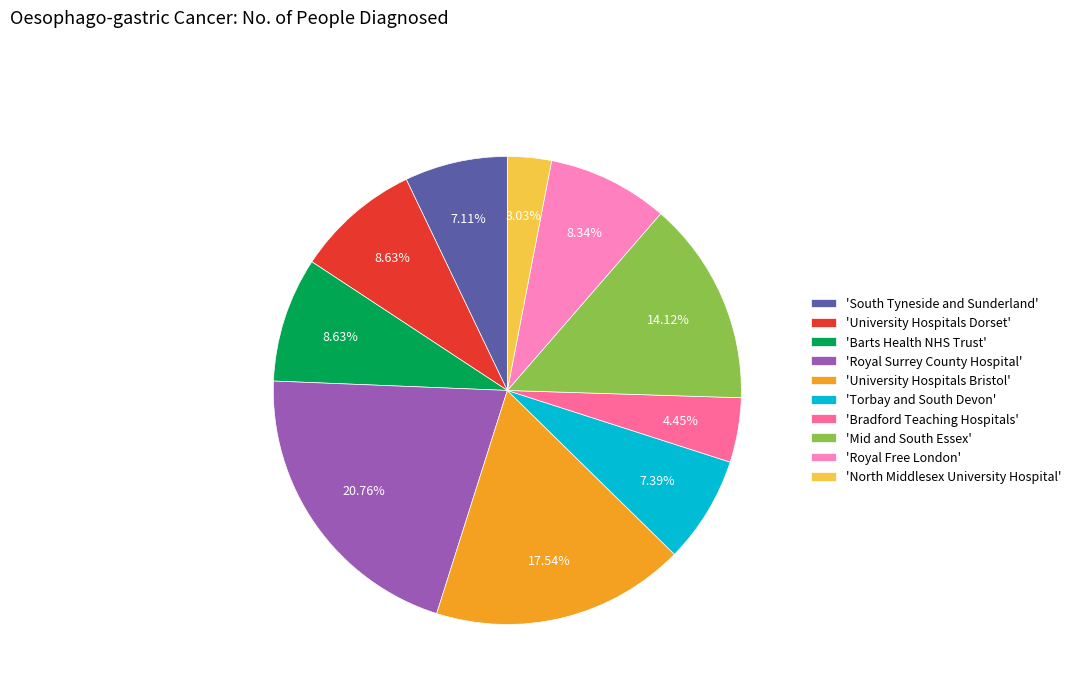

How many segments does this pie chart have?

10